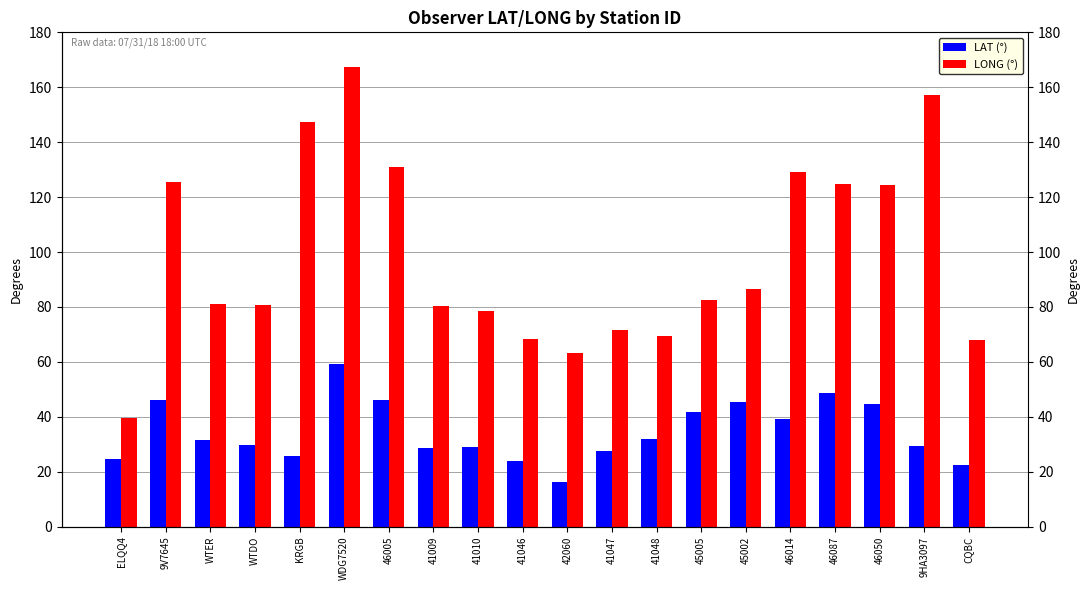

Count the number of categories in the chart.

20